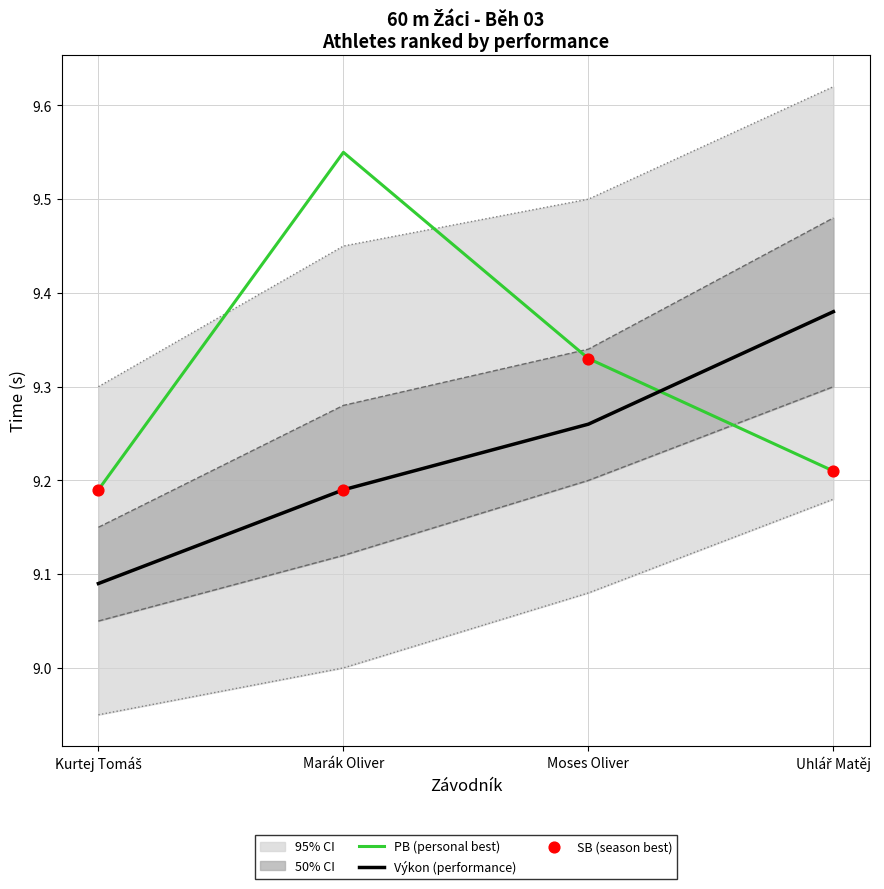

At which category is the sum across all series the highest?

Marák Oliver